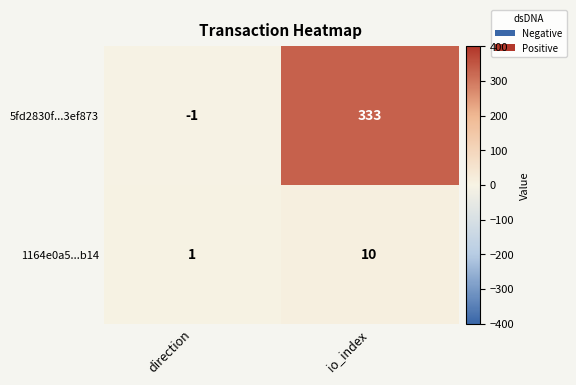

Rank the series by their average value, from highest to lowest.

5fd2830f...3ef873, 1164e0a5...b14